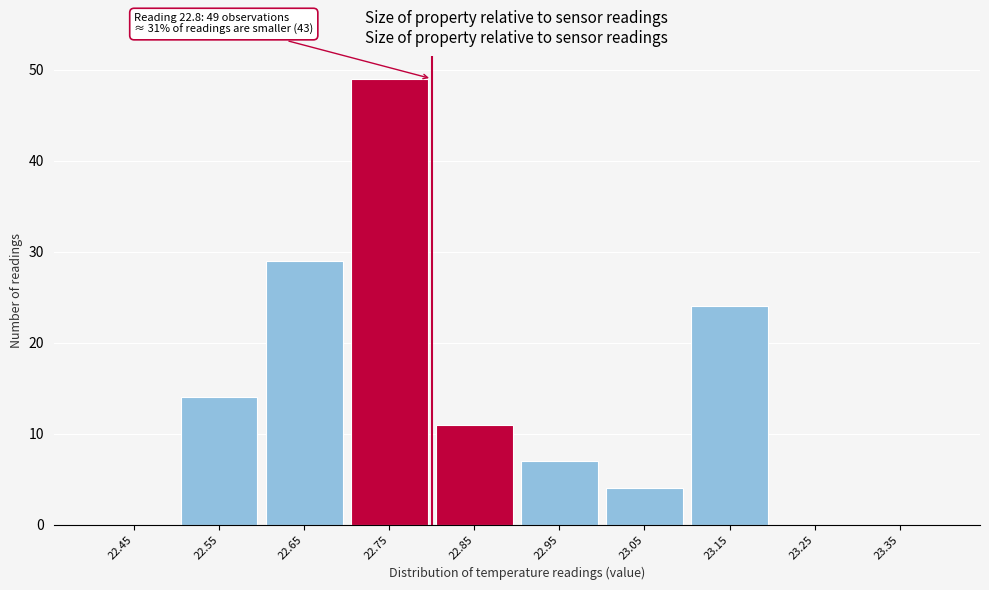

Over which range of the x-axis is the bar tallest?

22.7 to 22.8